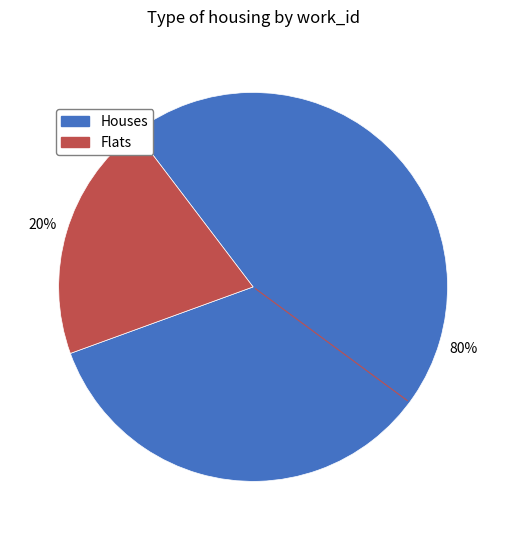

To the nearest percent, what is the difference between the largest and smallest slice percentages?

60%